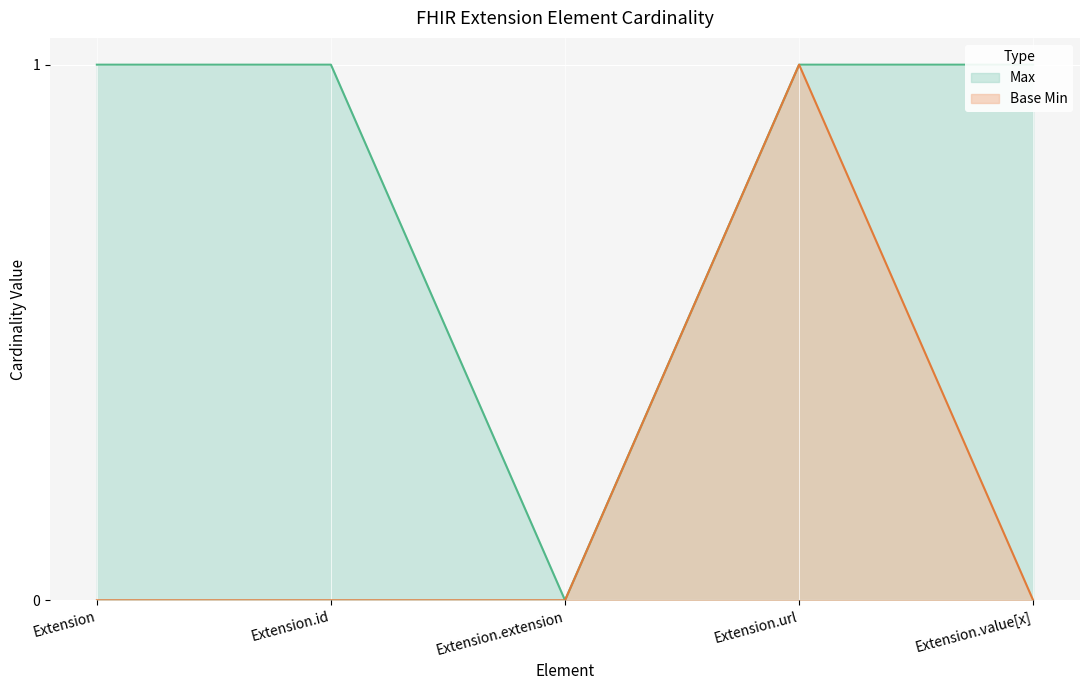

Where is Base Min nearest to the value 0?

Extension